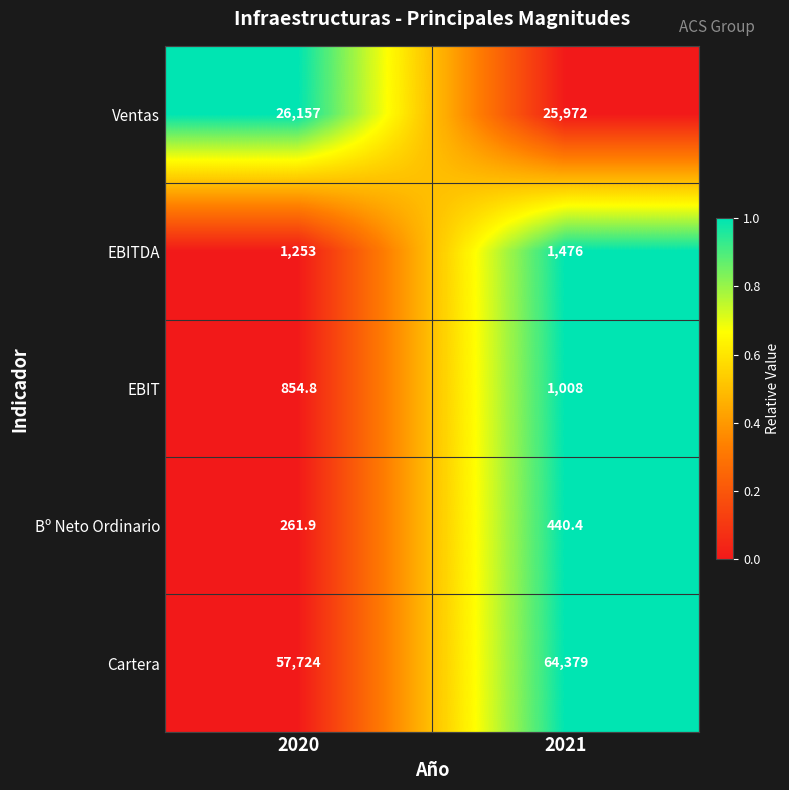

Rank the series by their maximum value, from highest to lowest.

Cartera, Ventas, EBITDA, EBIT, Bº Neto Ordinario